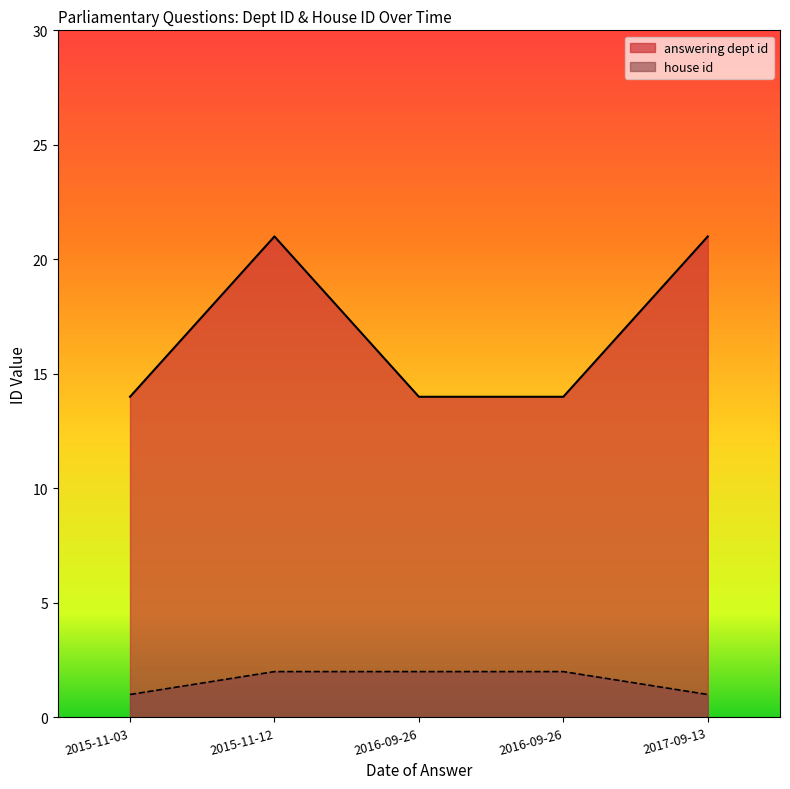

What is the label of the 3rd point from the right?

2016-09-26